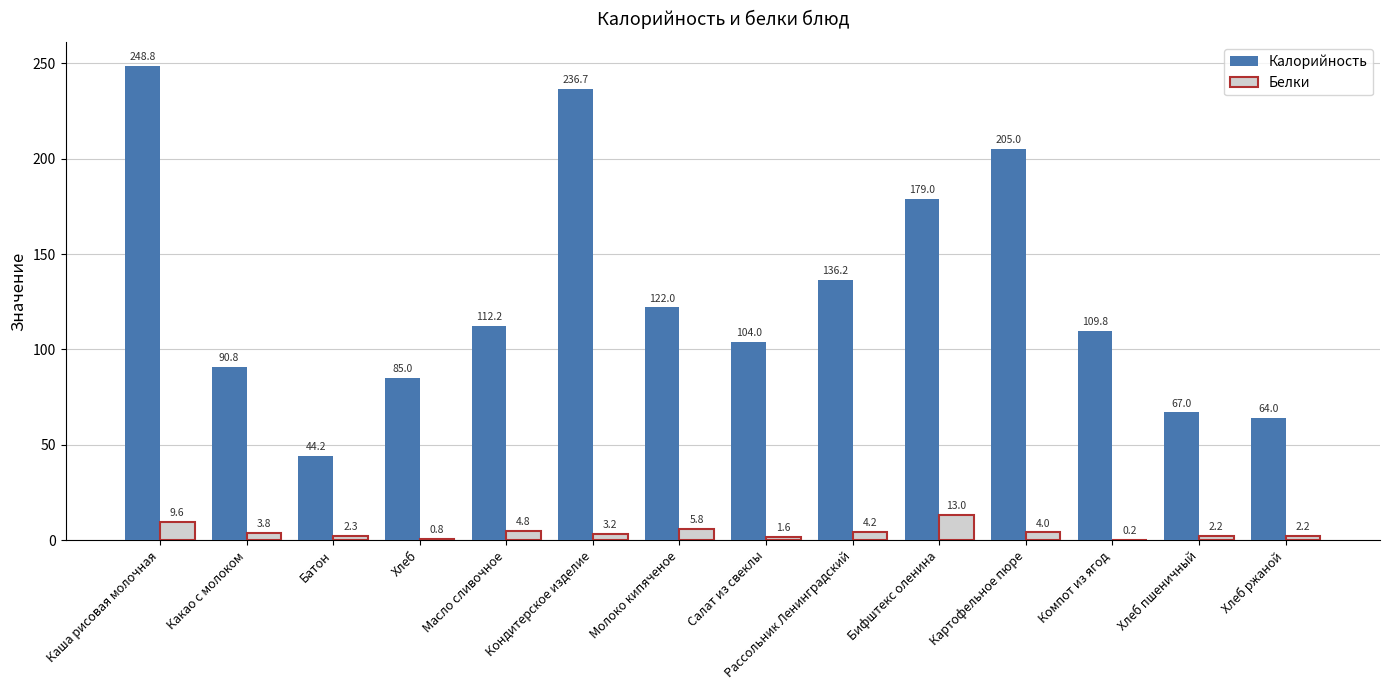

True or false: Калорийность has a value of 44.2 at Батон.

True